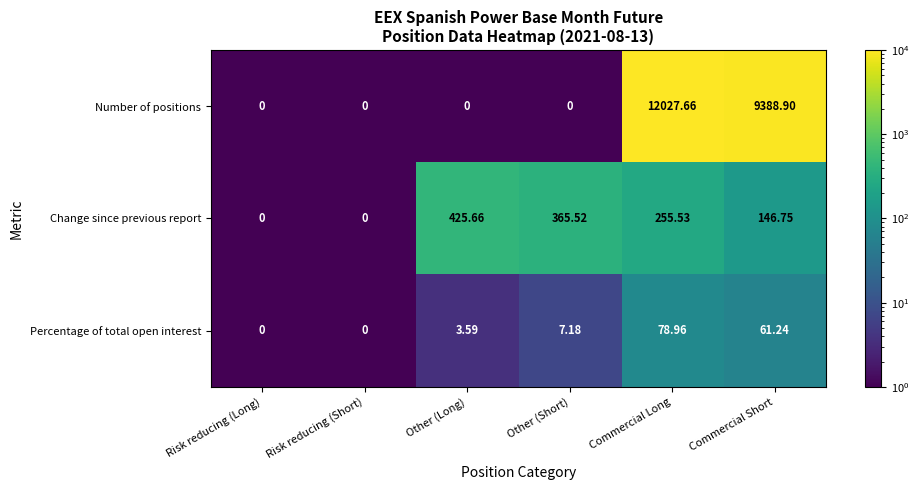

Rank the series at Commercial Long from lowest to highest value.

Percentage of total open interest, Change since previous report, Number of positions